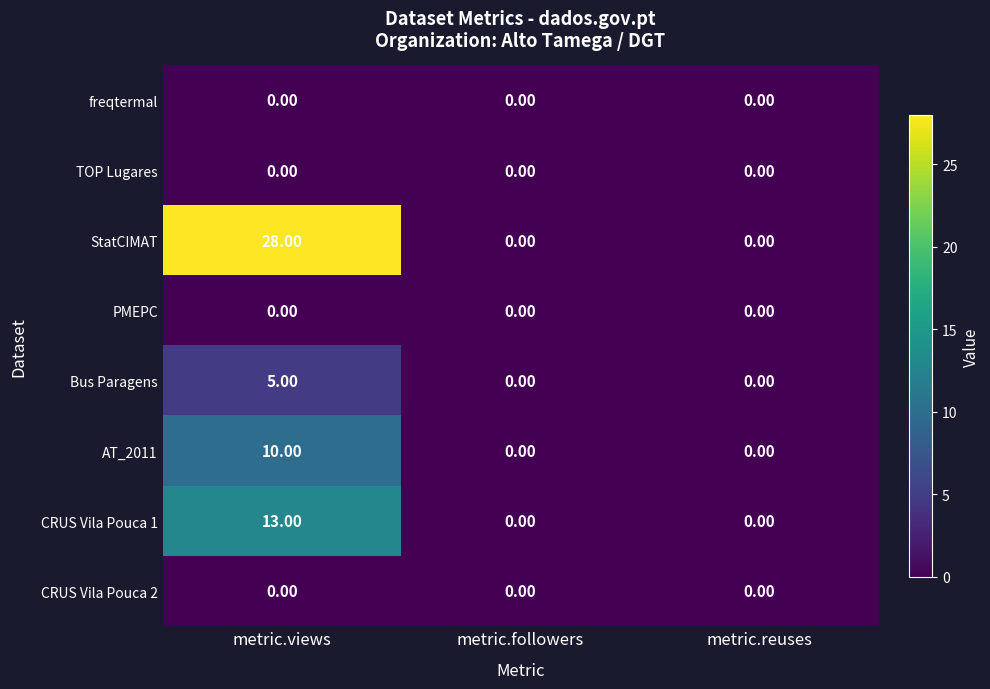

Which label corresponds to the largest value in the chart?

metric.views